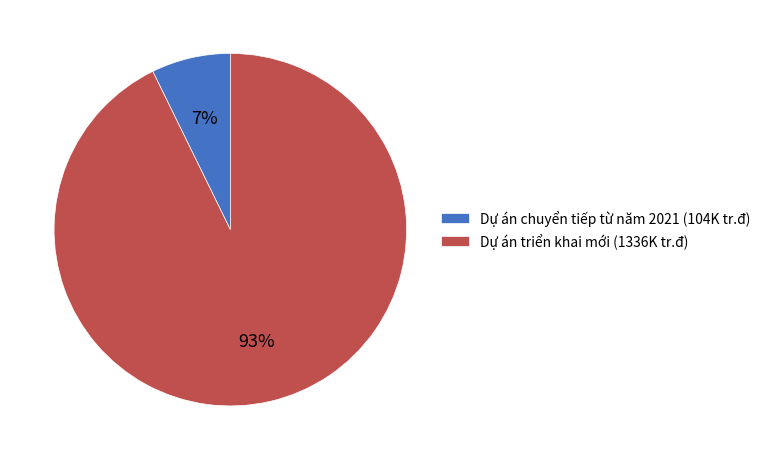

To the nearest percent, what portion does Dự án chuyển tiếp từ năm 2021 represent?

7%